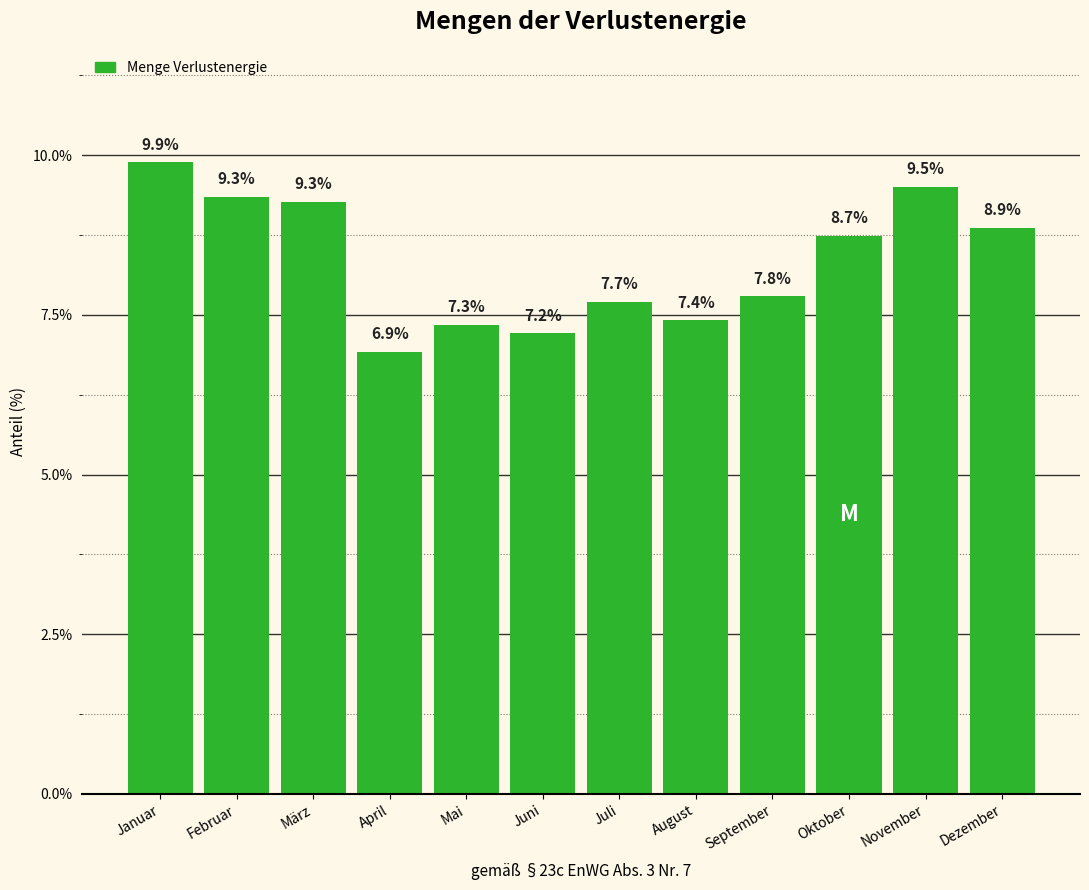

Reading left to right, what are all the values shown in this chart?

9.9	9.3	9.3	6.9	7.3	7.2	7.7	7.4	7.8	8.7	9.5	8.9